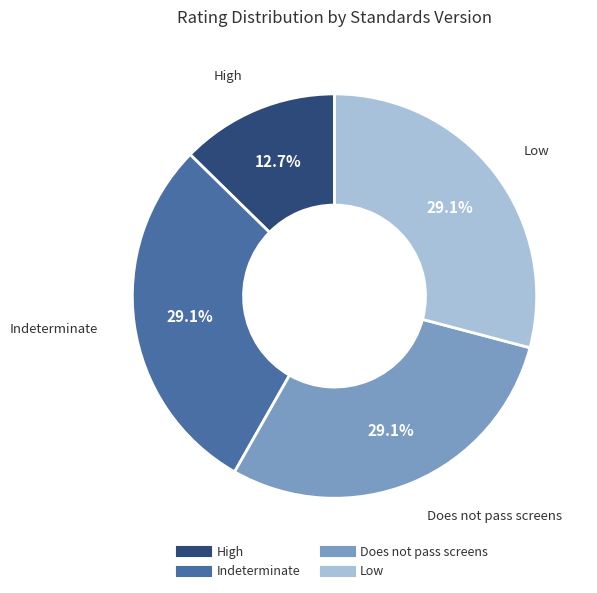

Does Does not pass screens represent more than half of the total?

No